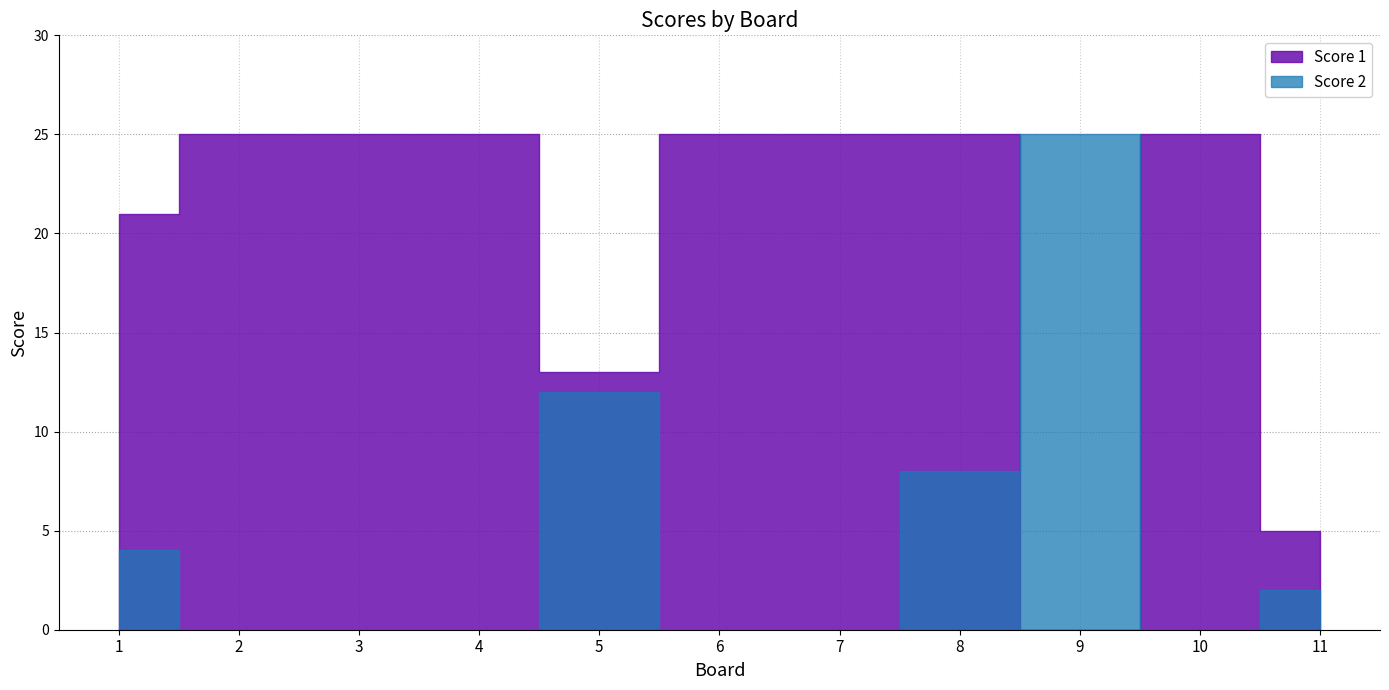

True or false: Score 2 has a value of 0 at 10.

True